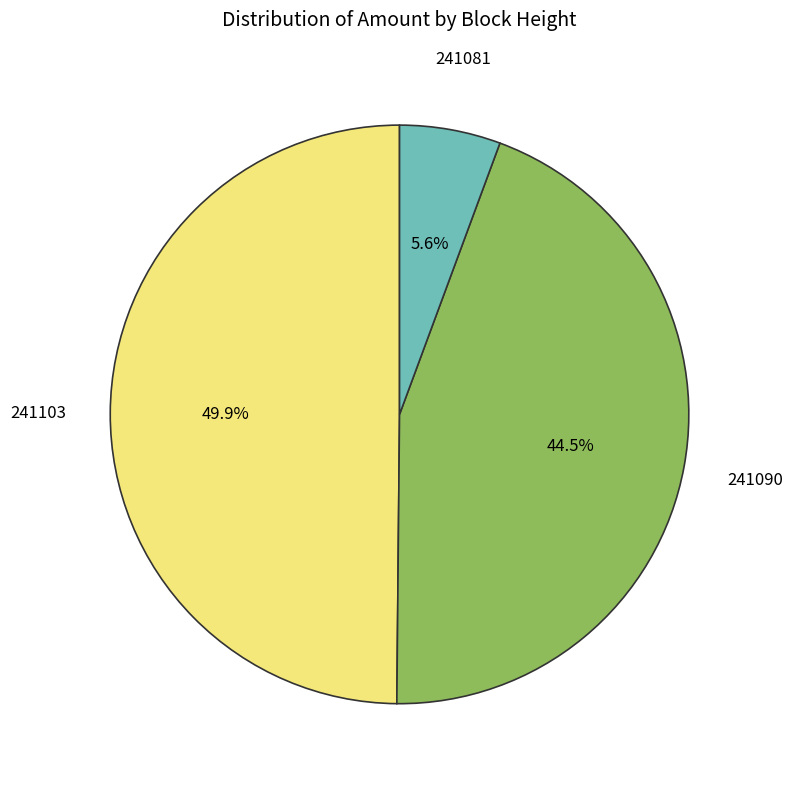

Is there a majority slice in this chart?

No